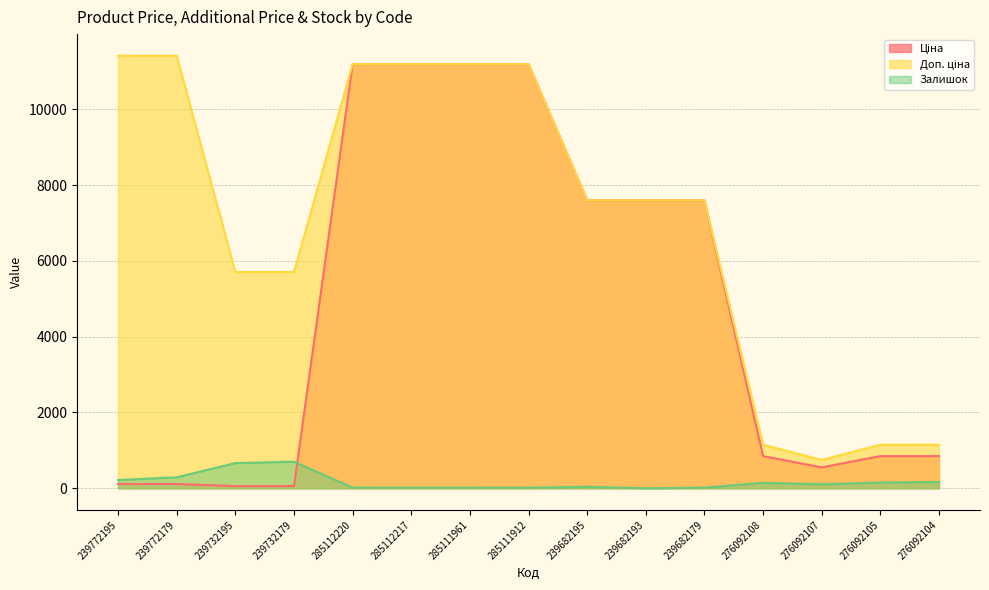

Where is Залишок nearest to the value 351?

239772179